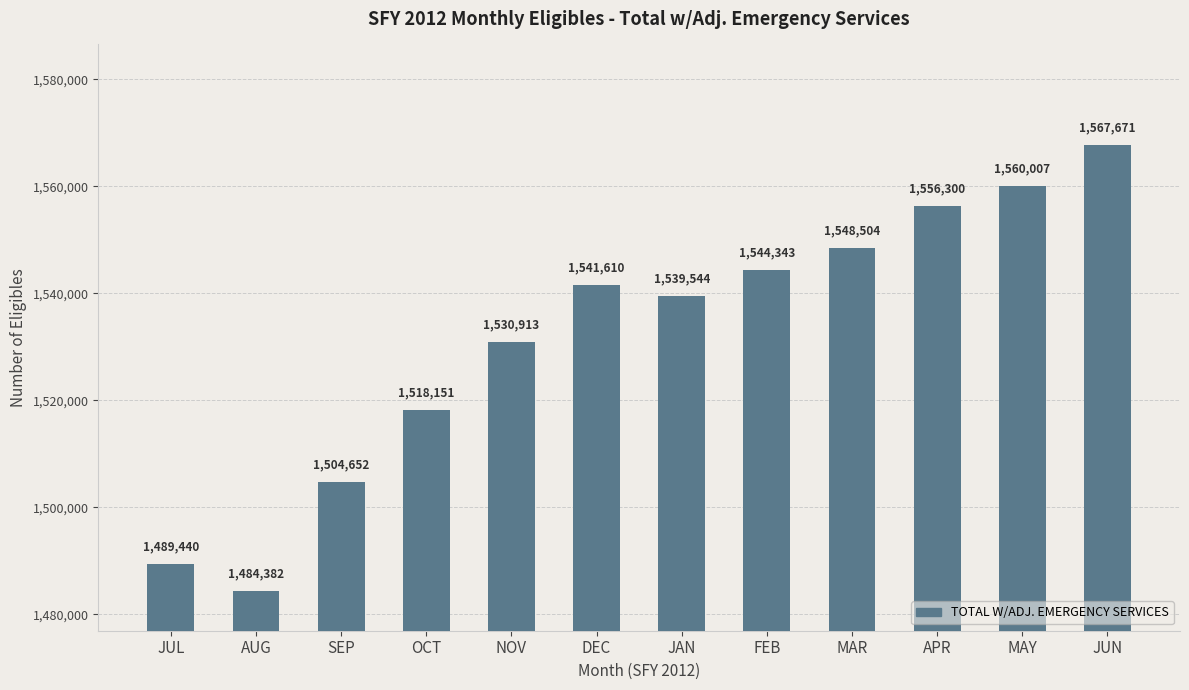

True or false: the data shows 2197550 at JUL.

False